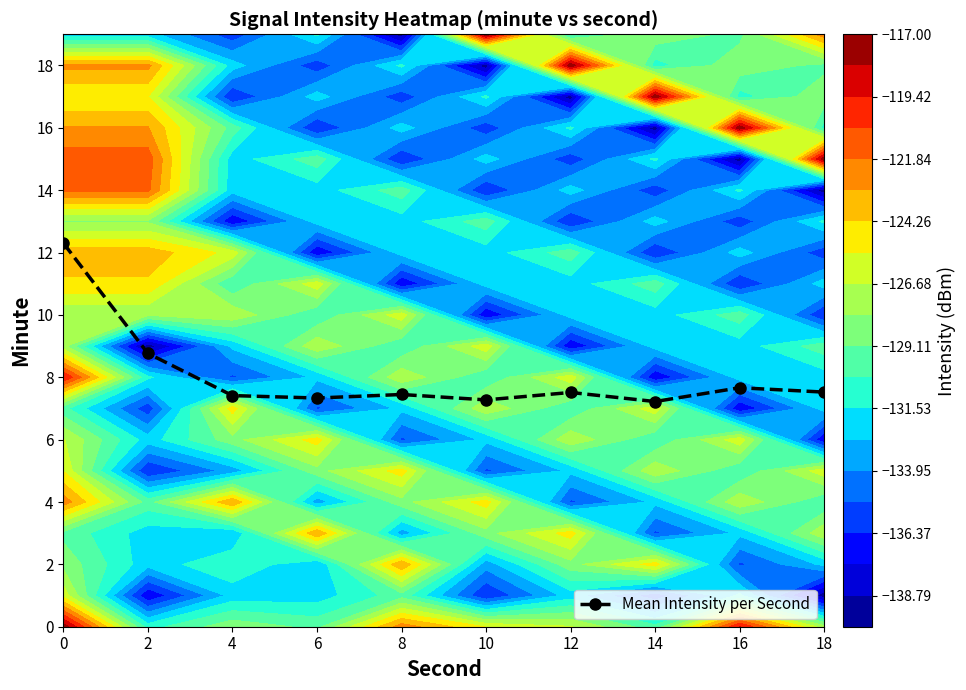

The chart shows a value of 8.8 at 2. True or false?

True